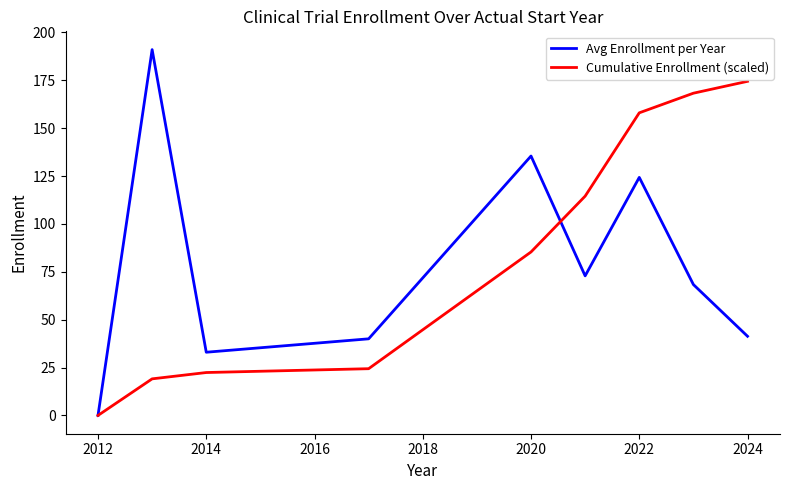

What is the greatest value displayed?

191.0